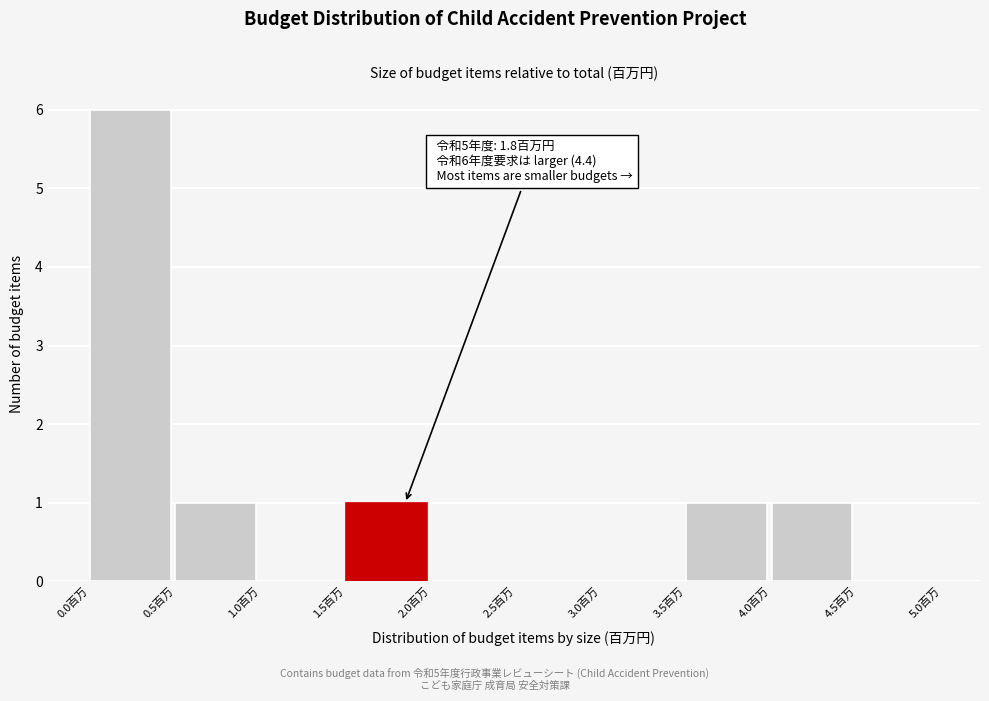

Over which range of the x-axis is the bar tallest?

0.0 to 0.5